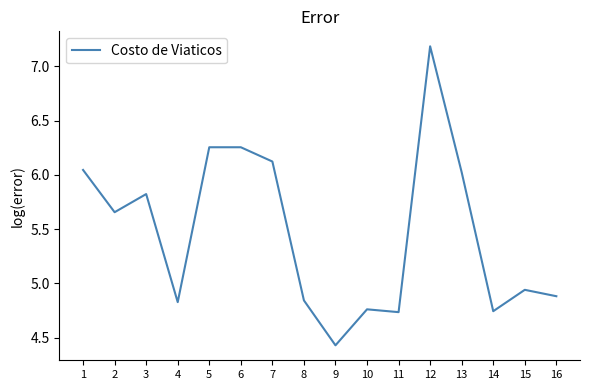

At which category does the data reach its first local peak?

3